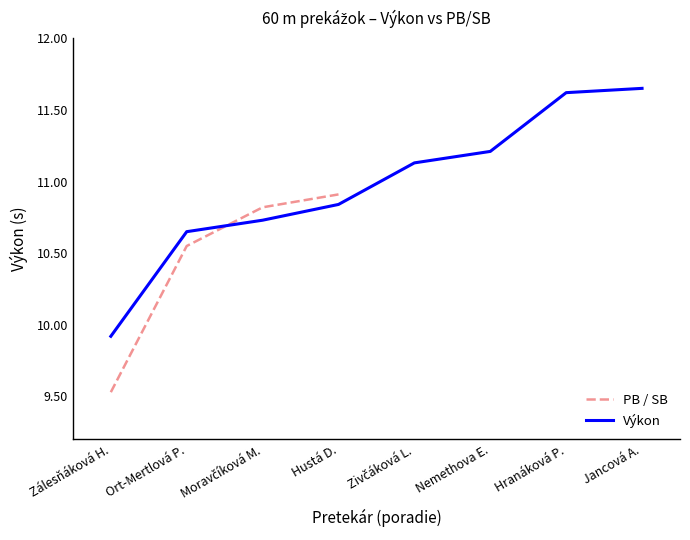

True or false: Výkon and PB / SB cross at least once.

True